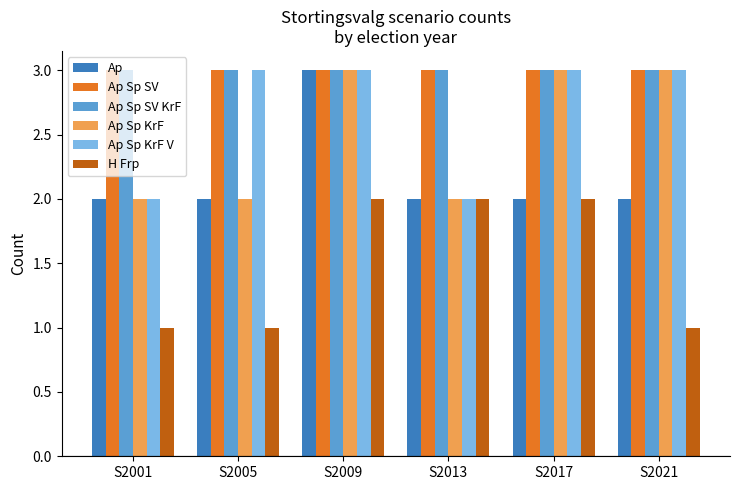

What is the minimum value shown in the chart?

1